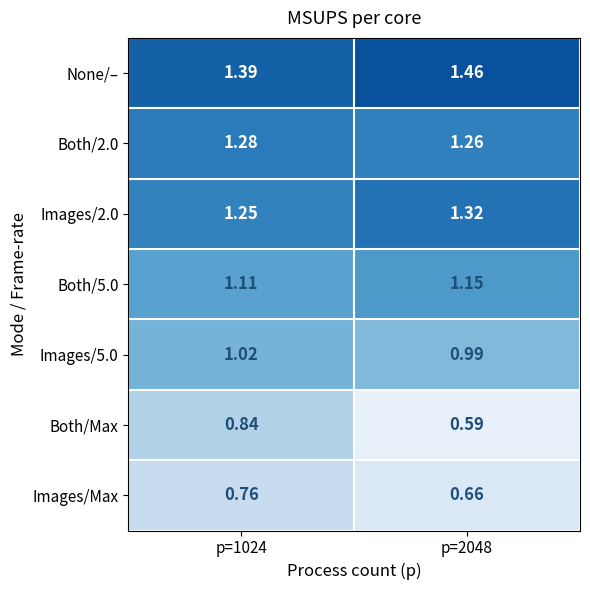

Which series has the largest total across all categories?

None/–